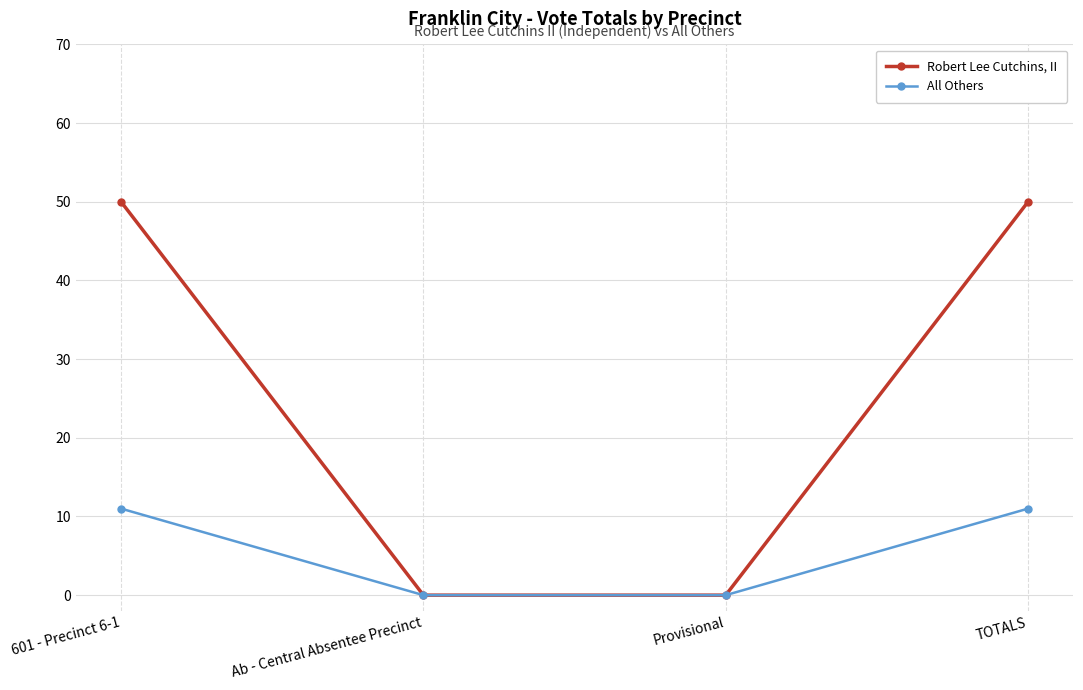

Which series has the largest range (max minus min)?

Robert Lee Cutchins, II